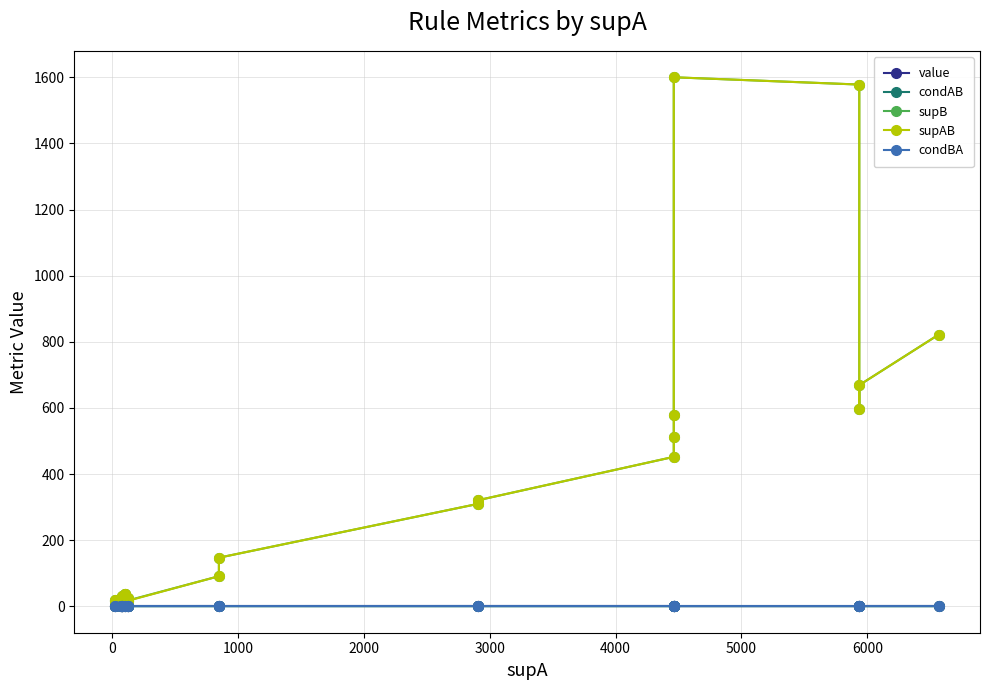

What are all the series names shown in the legend?

value, condAB, supB, supAB, condBA